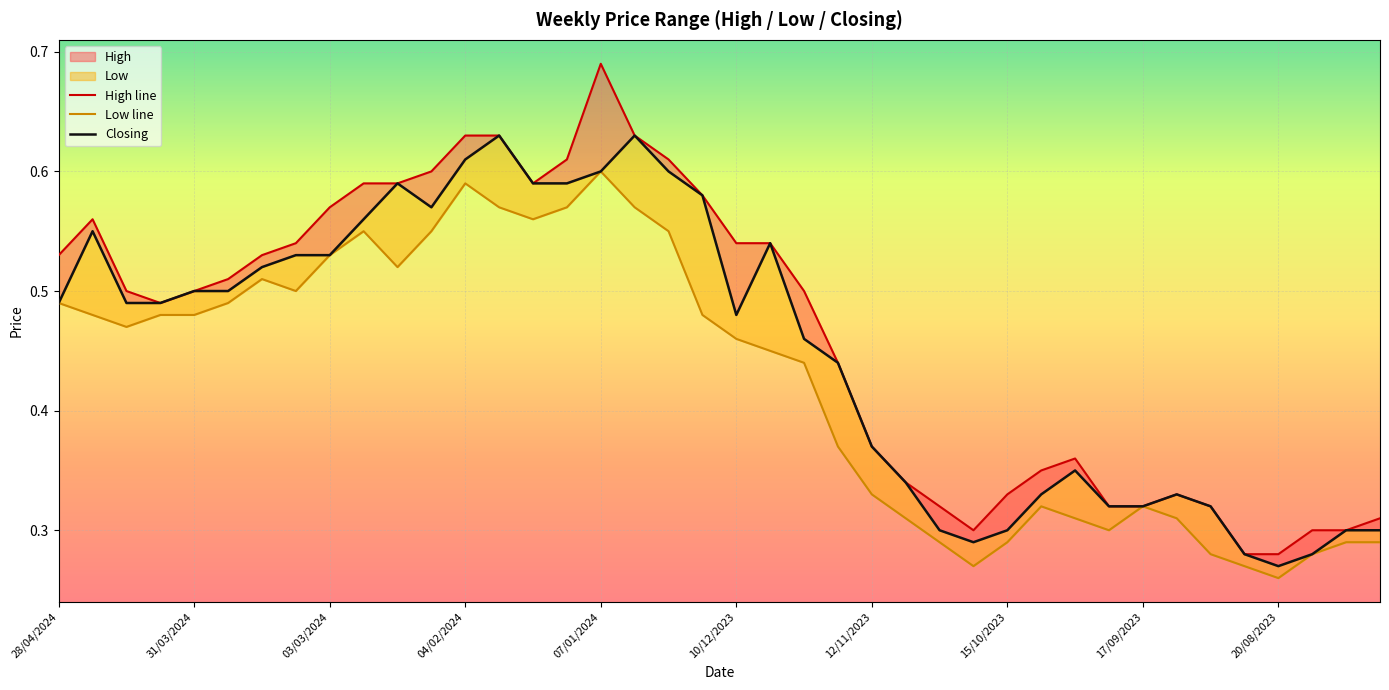

True or false: High line and Closing cross at least once.

False